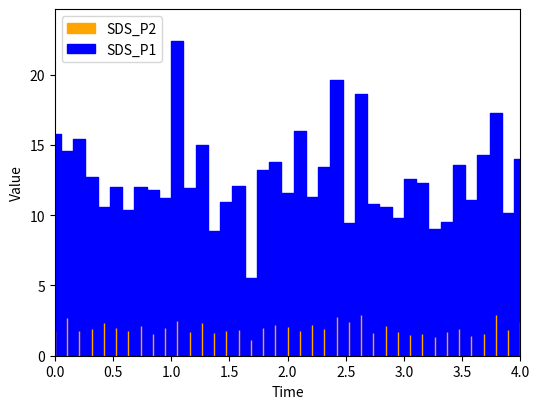

Which series has the largest range (max minus min)?

SDS_P1